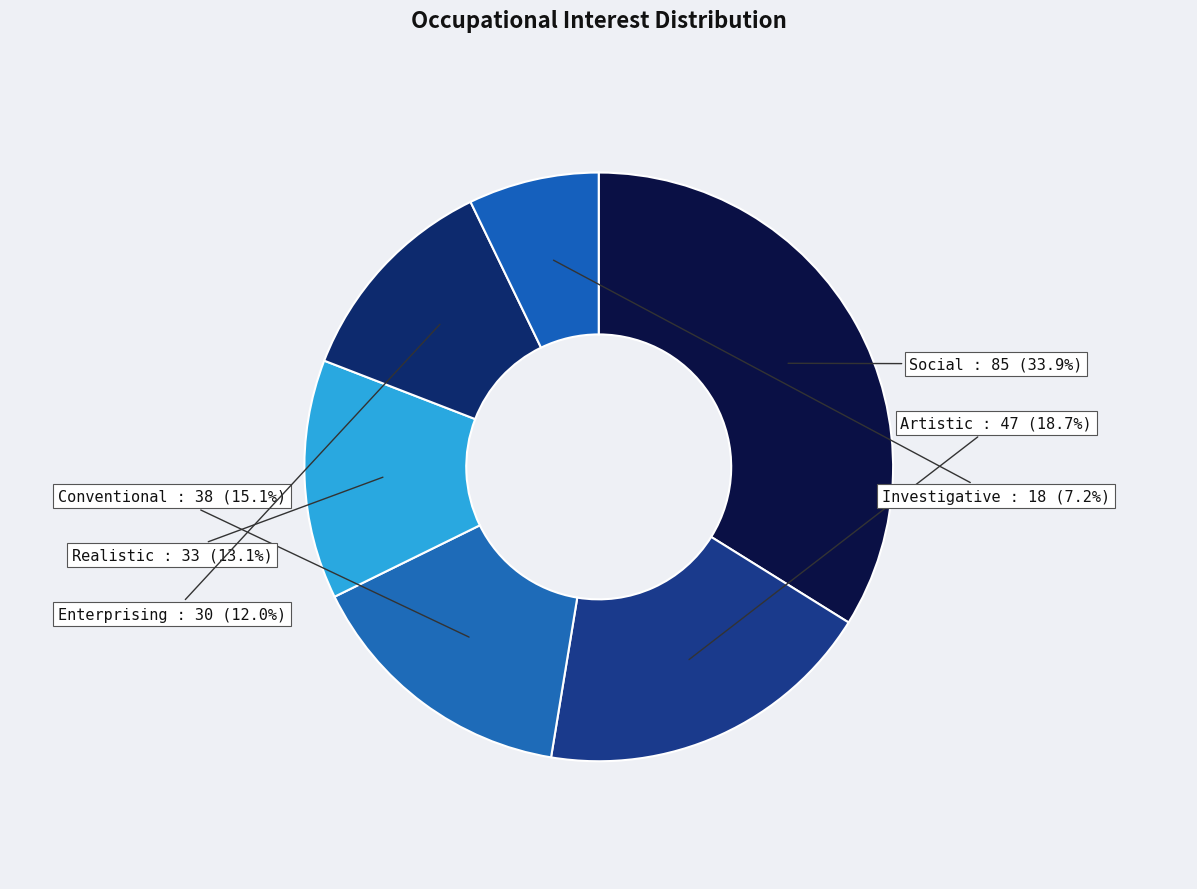

To the nearest percent, what is the average slice percentage?

17%